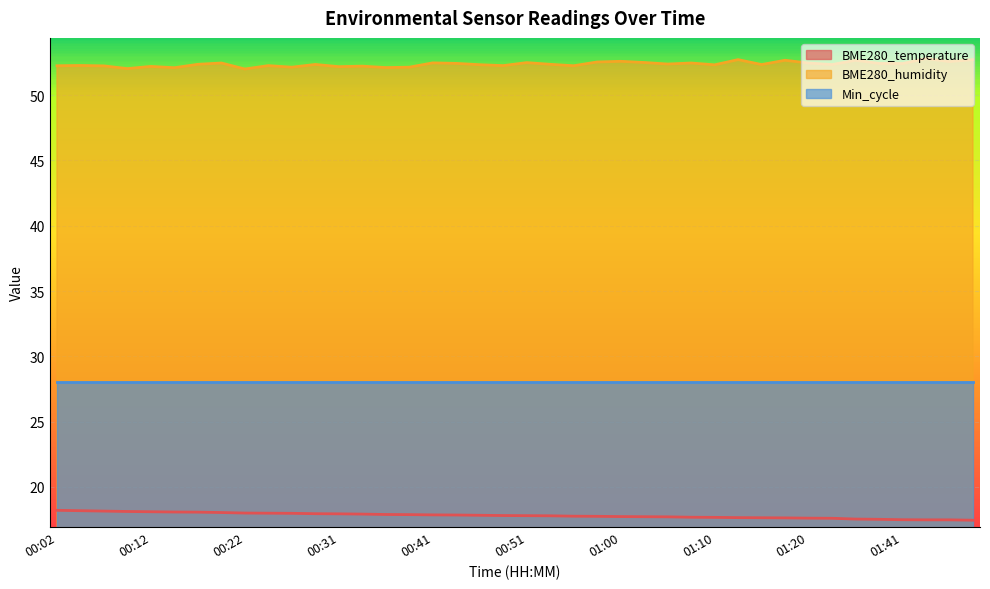

True or false: BME280_humidity and BME280_temperature cross at least once.

False